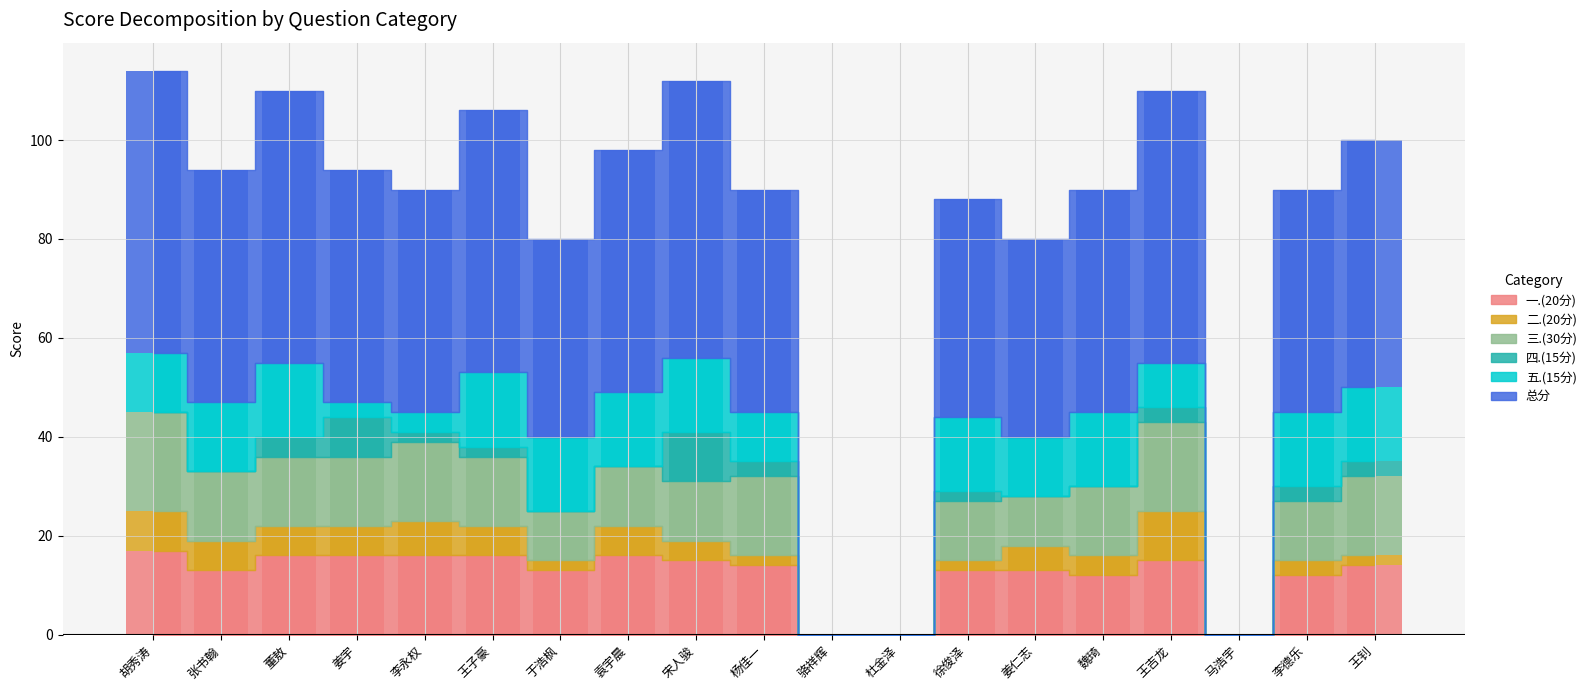

What is the approximate value of 五.(15分) at 杨佳一, to the nearest 10?

10